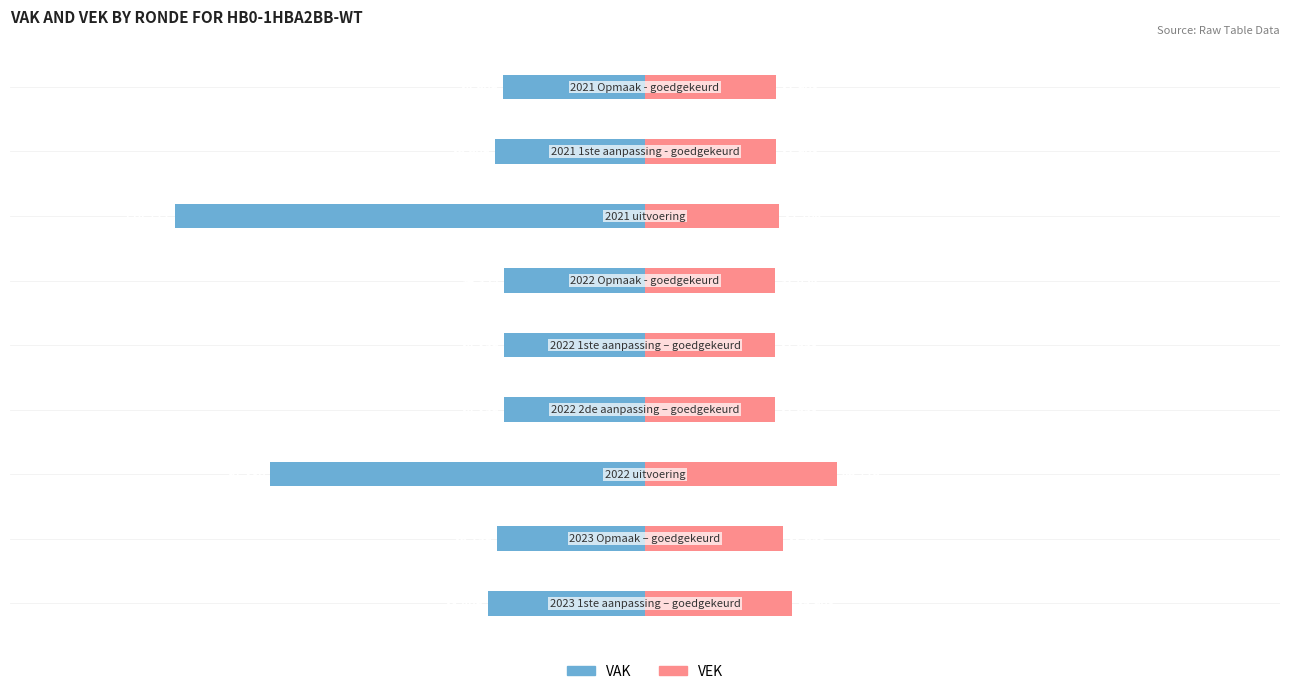

At how many categories does at least one series exceed -67382?

9